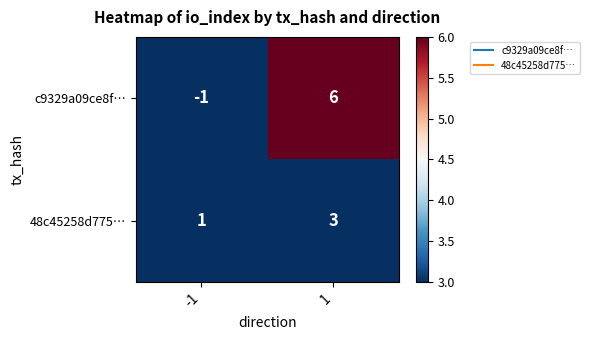

Which series changed the most between -1 and 1?

c9329a09ce8f…